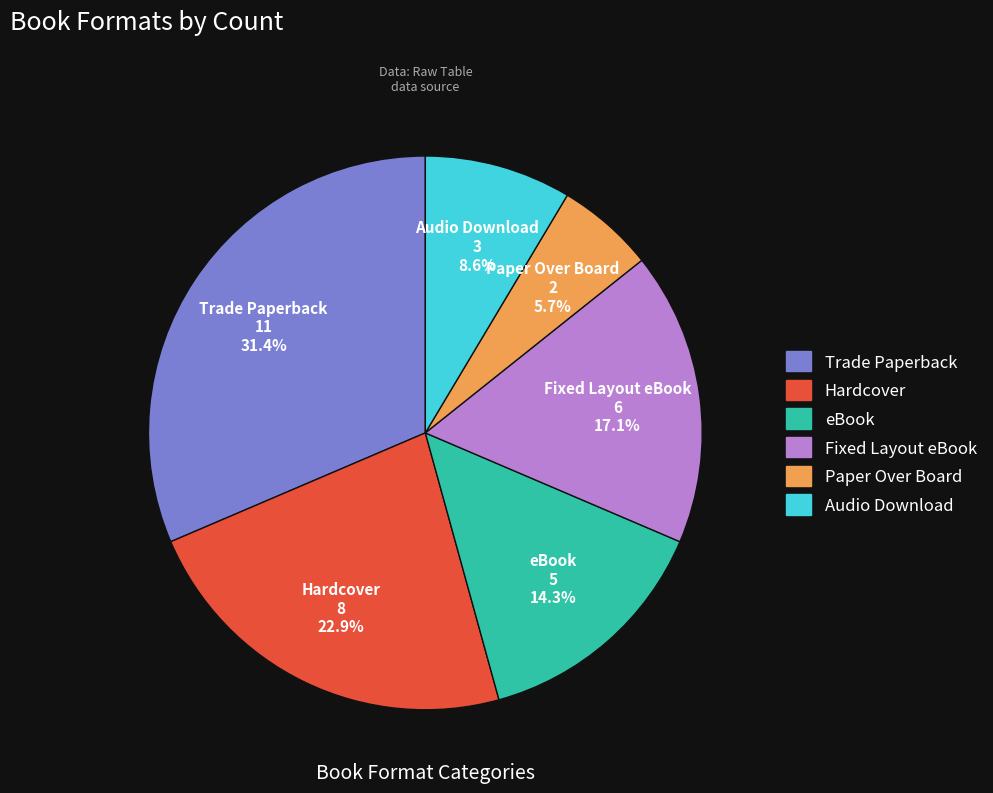

What percentage is the Audio Download slice, to the nearest percent?

9%